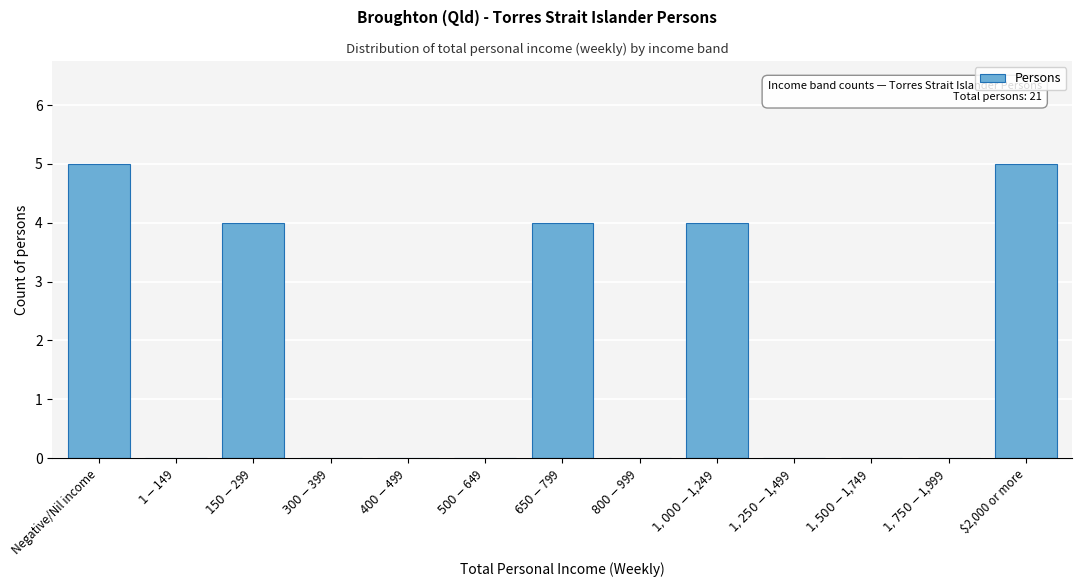

What is the greatest value displayed?

5